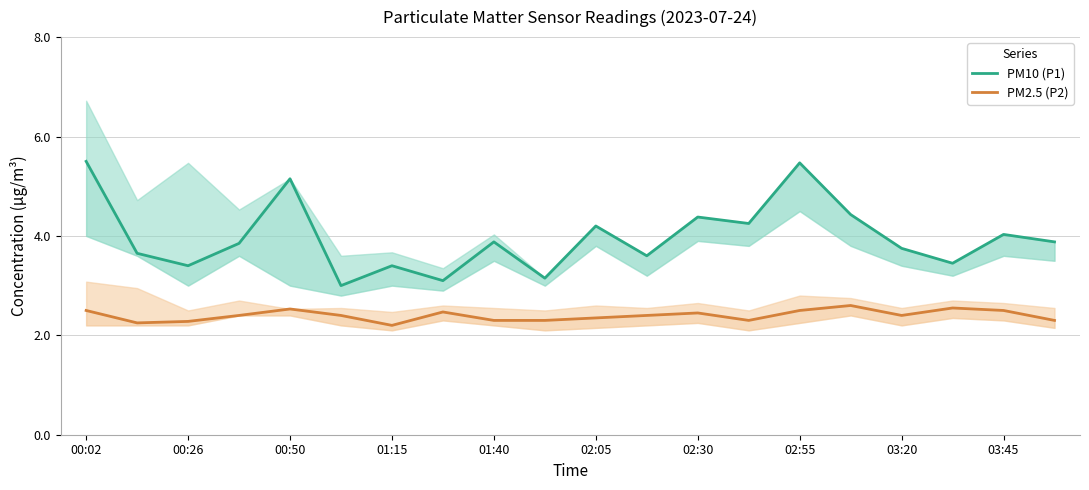

What is the difference between the PM10 (P1) values at 13 and 14?

1.2